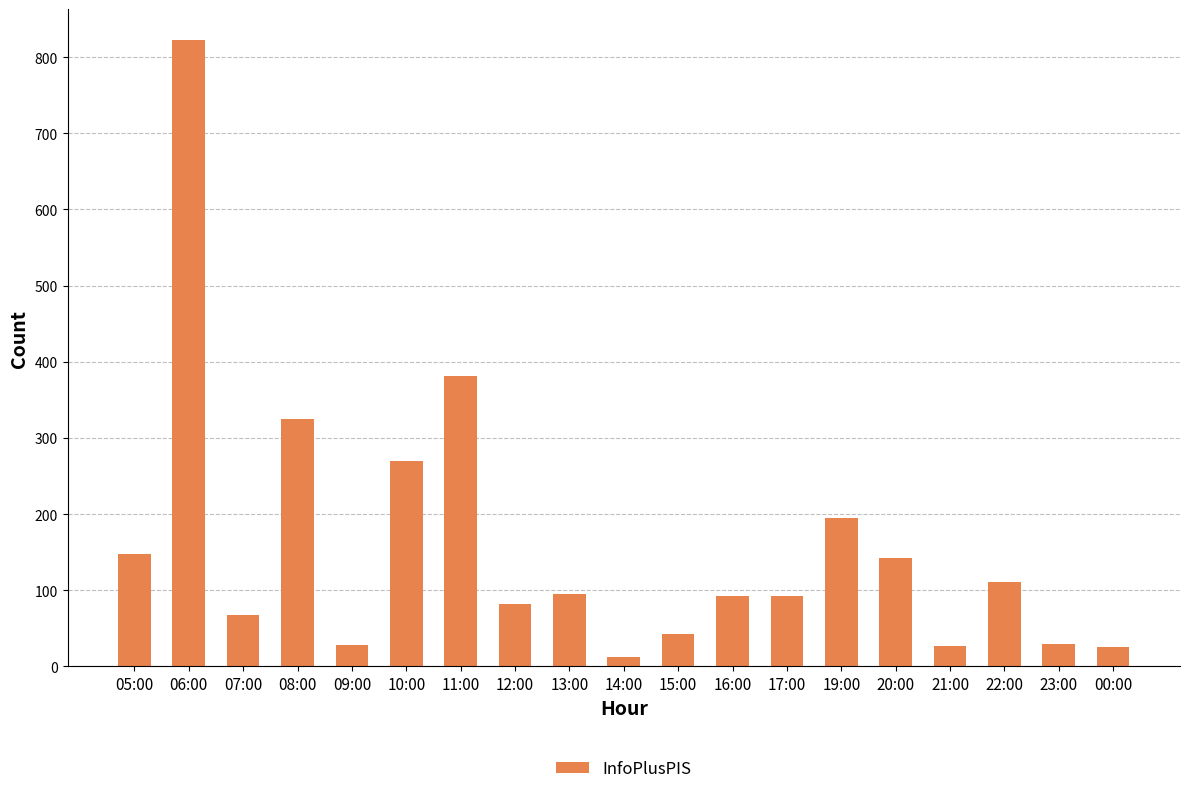

Approximately how many times larger is the value at 10:00 compared to 21:00?

10.0